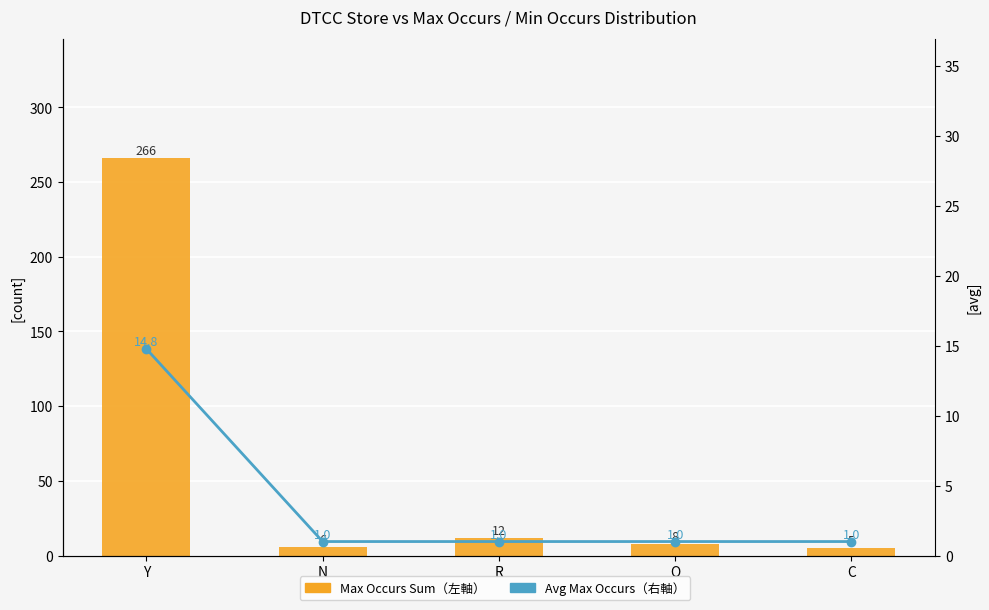

Between Y and O, which series saw the biggest shift?

Max Occurs Sum（左軸）